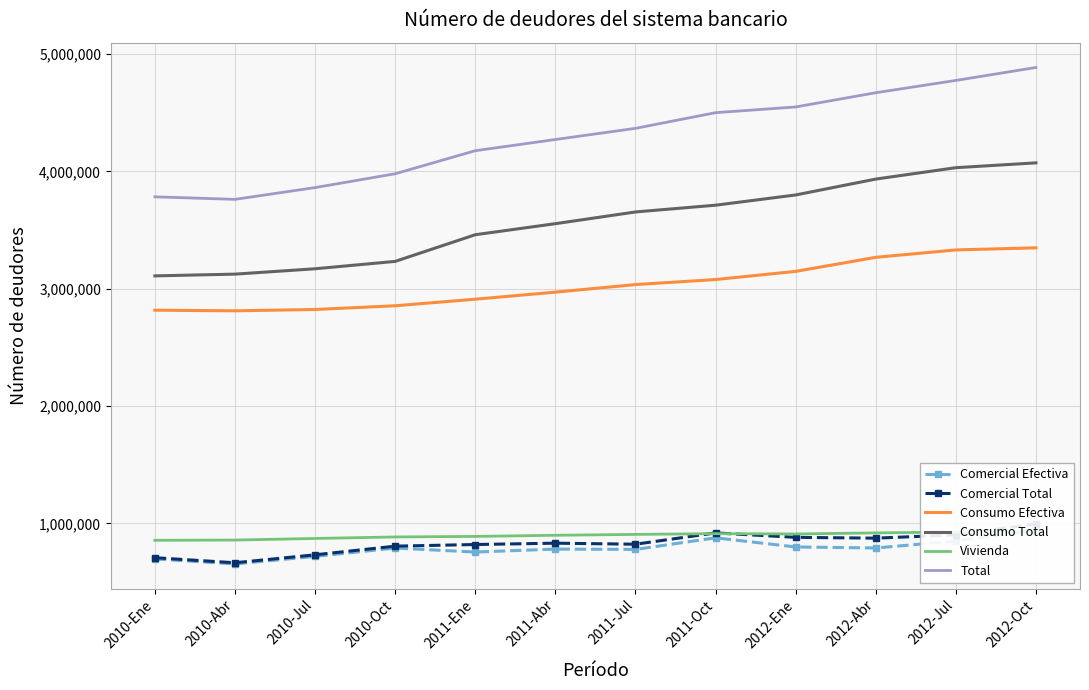

What is the value of the Comercial Total point at the 3rd from the left?

732187